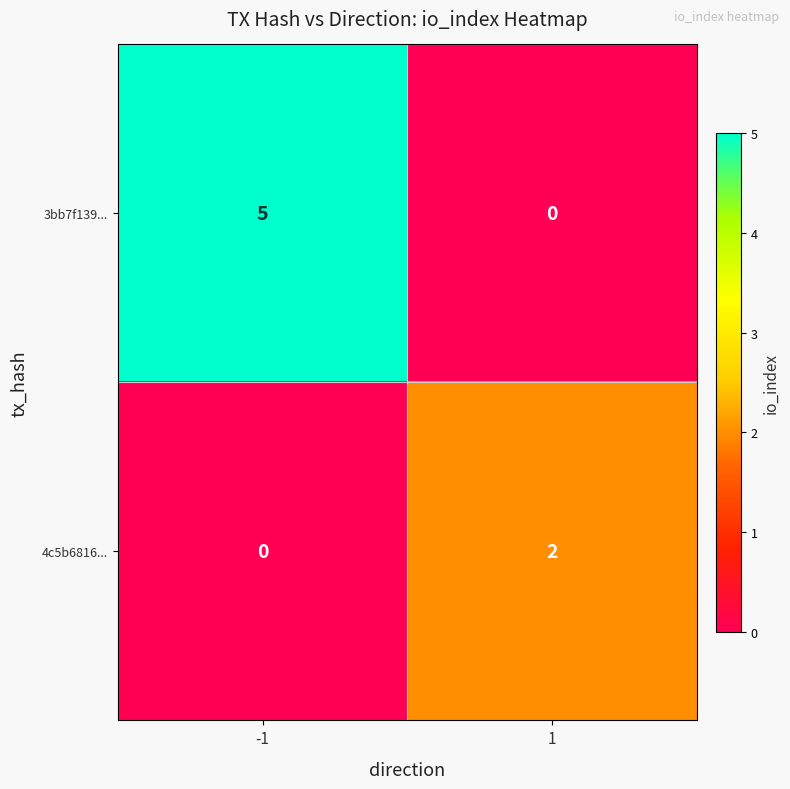

How many series are shown in this chart?

2